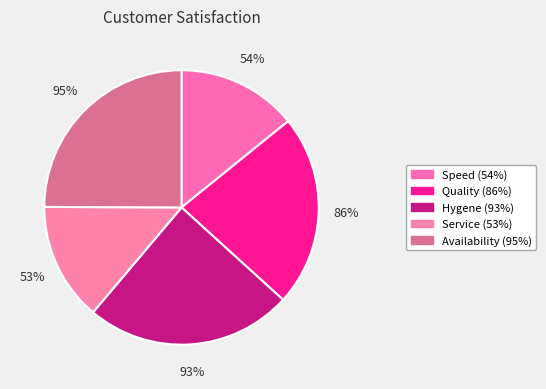

How much of the chart is everything except Speed (54%)?

85.8%